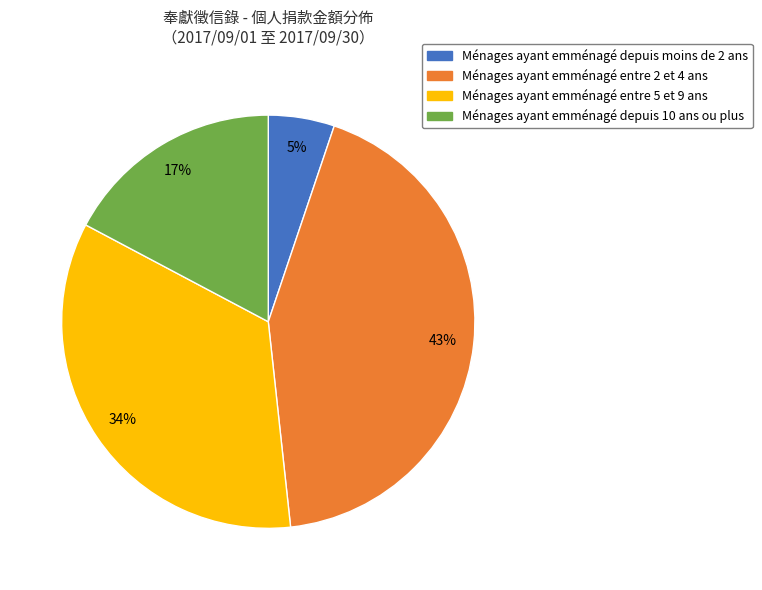

The Ménages ayant emménagé depuis 10 ans ou plus slice represents 17% of the pie. True or false?

True